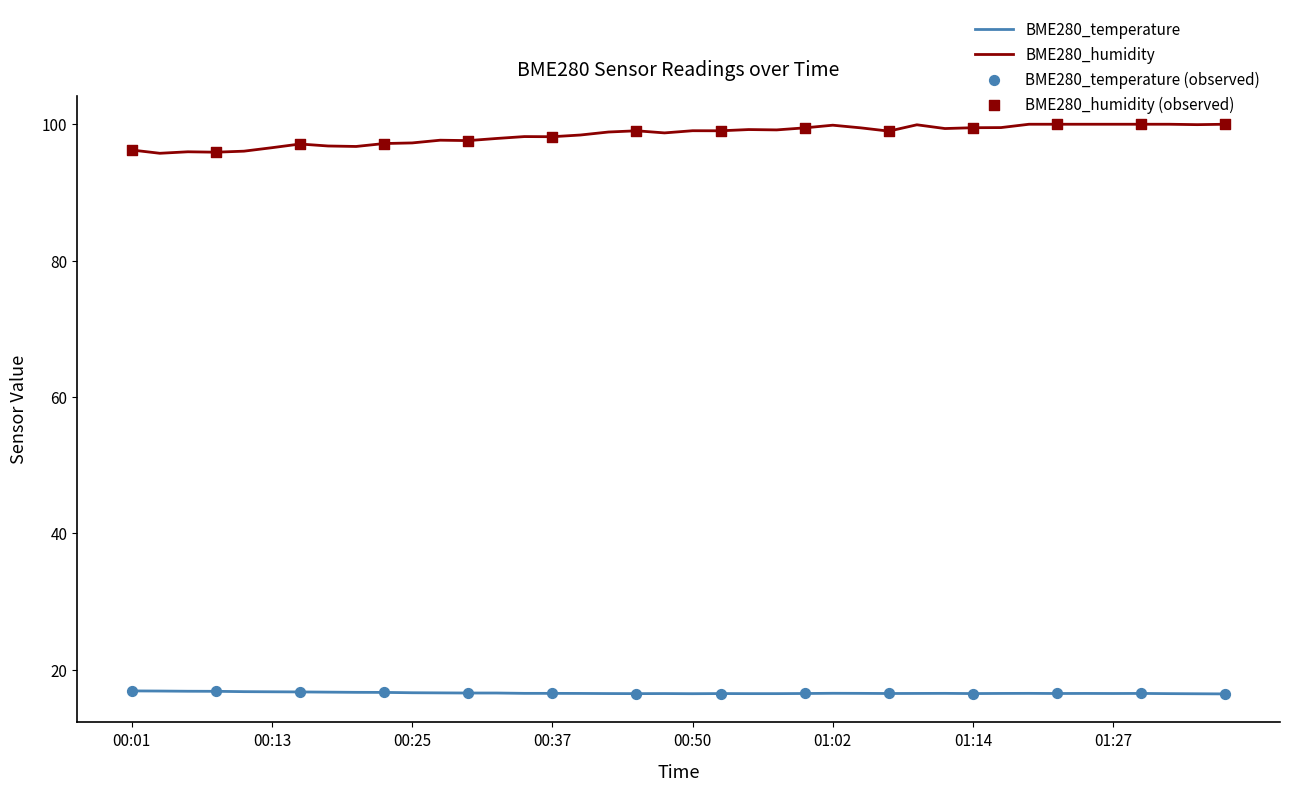

Which series has the largest total across all categories?

BME280_humidity